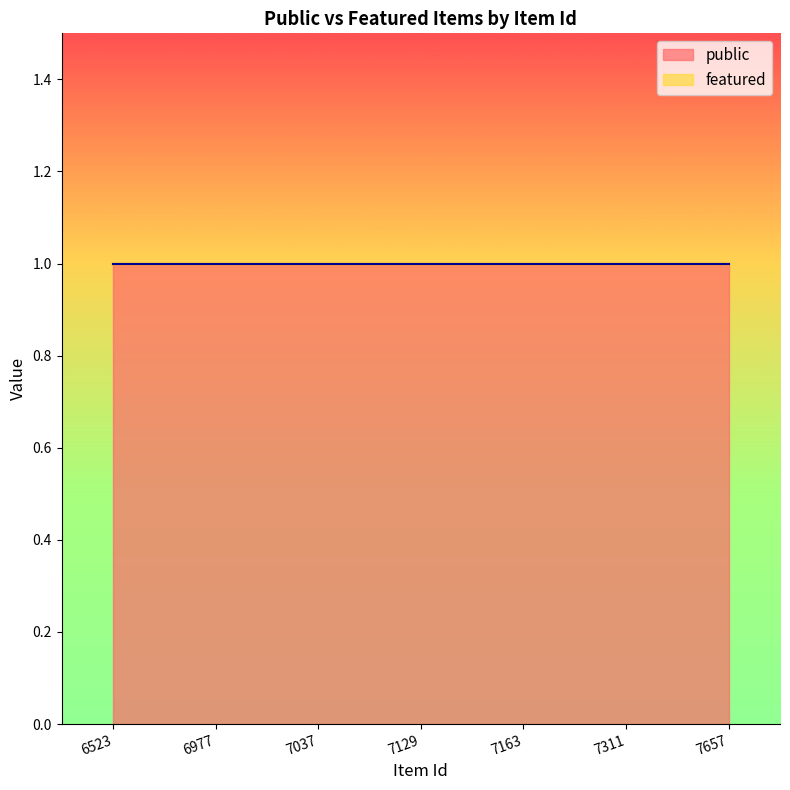

At how many categories does at least one series exceed 0?

7